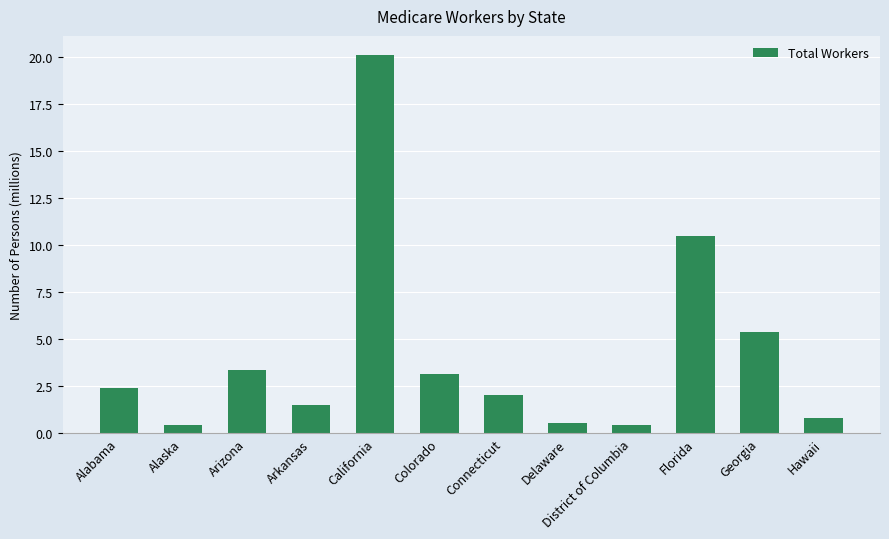

What is the change in value from Alaska to Arizona?

+3.0